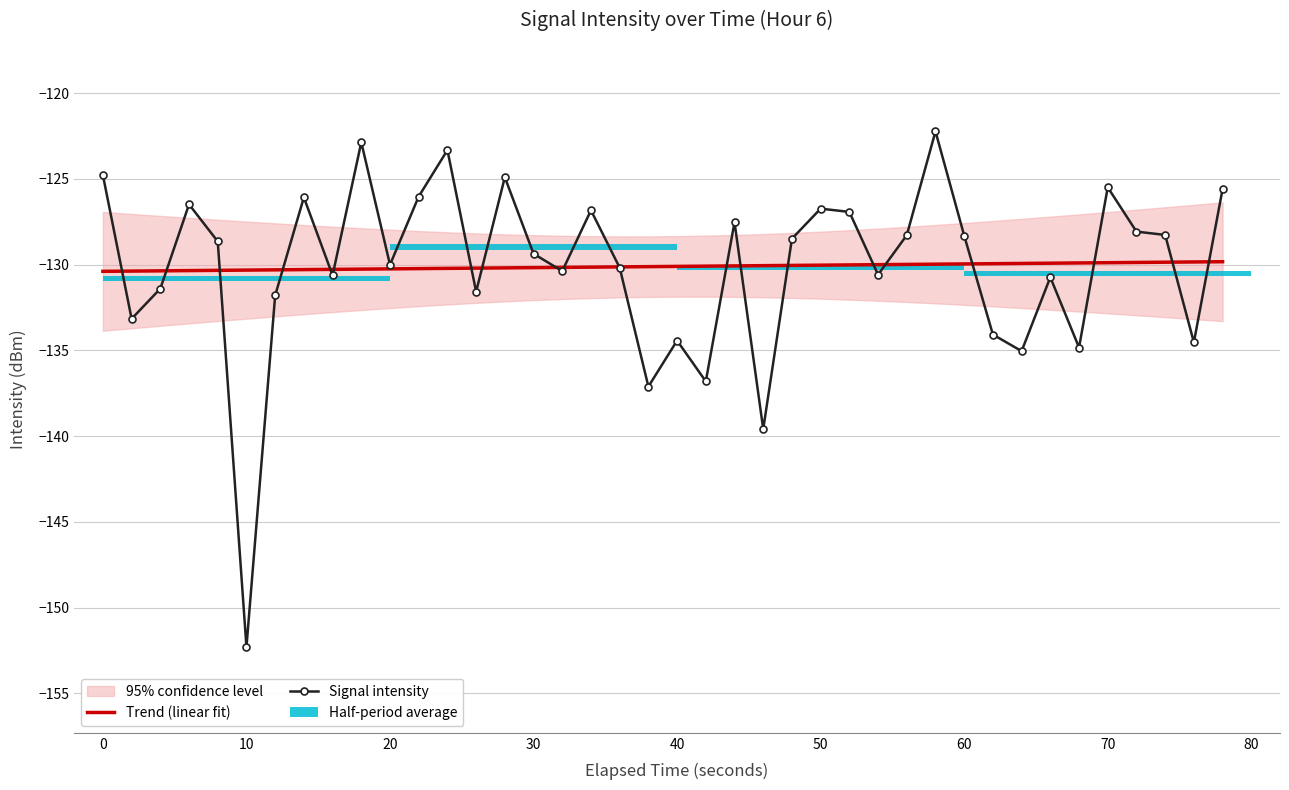

What is the label of the 5th bar from the left?

30